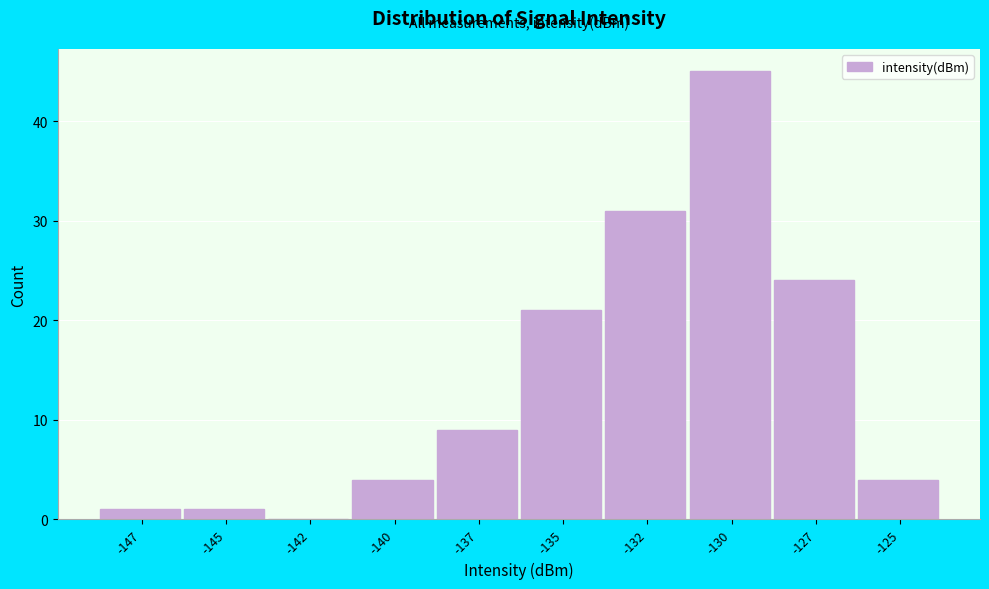

Reading right to left, what are all the values shown in this chart?

-125=4	-127=24	-130=45	-132=31	-135=21	-137=9	-140=4	-142=0	-145=1	-147=1